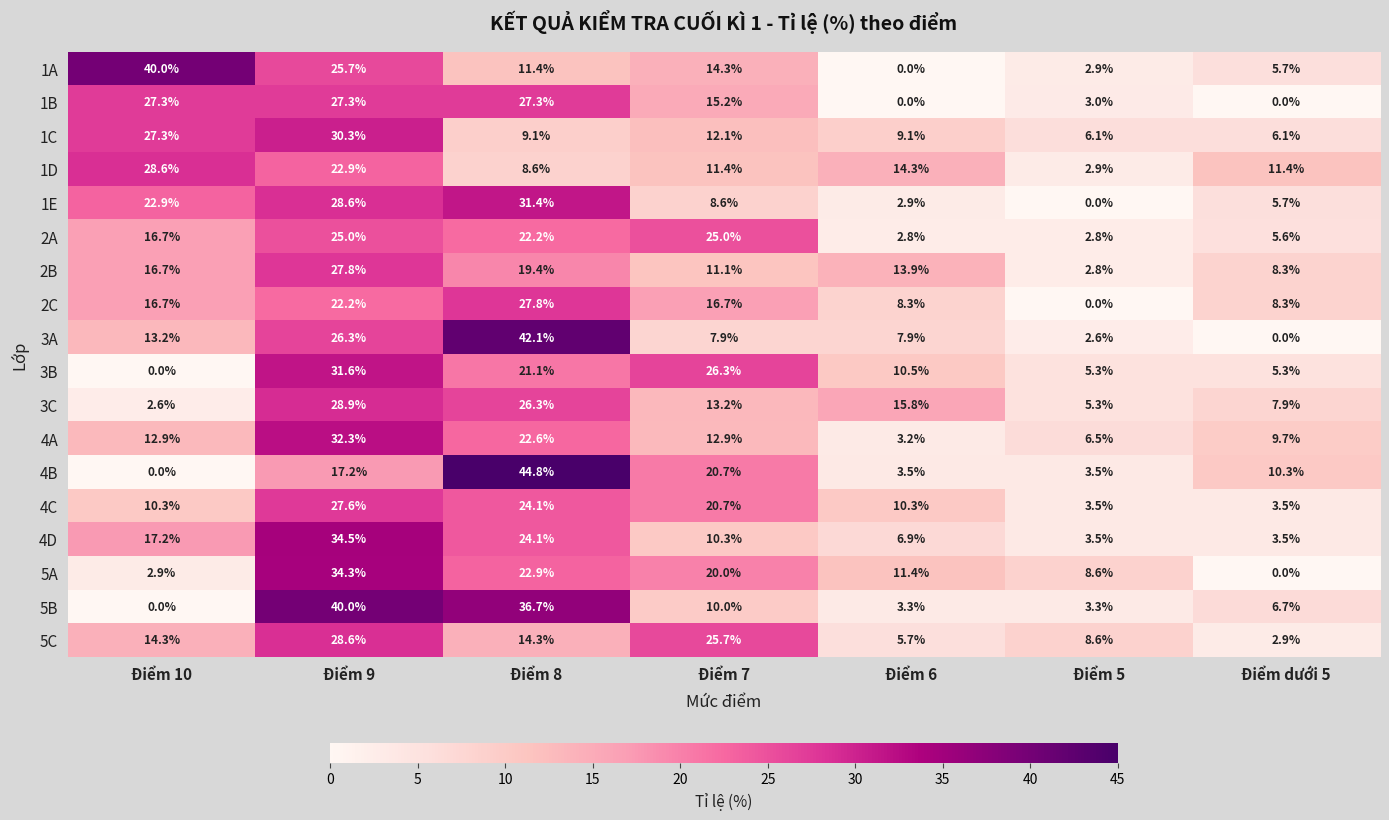

Which label corresponds to the largest value in the chart?

Điểm 8